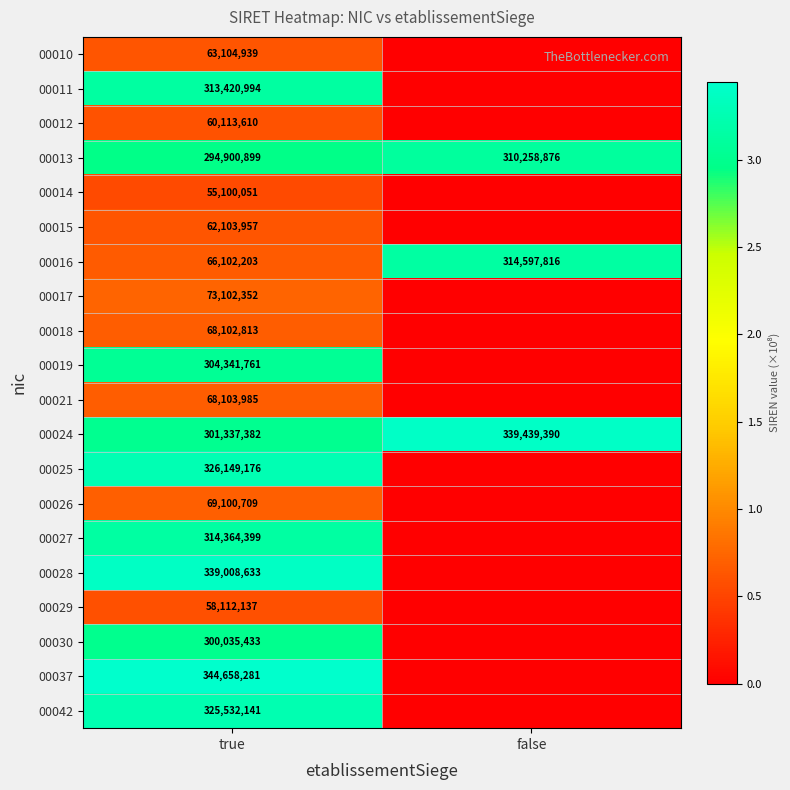

What is the spread (max minus min) of values at true?

289558230